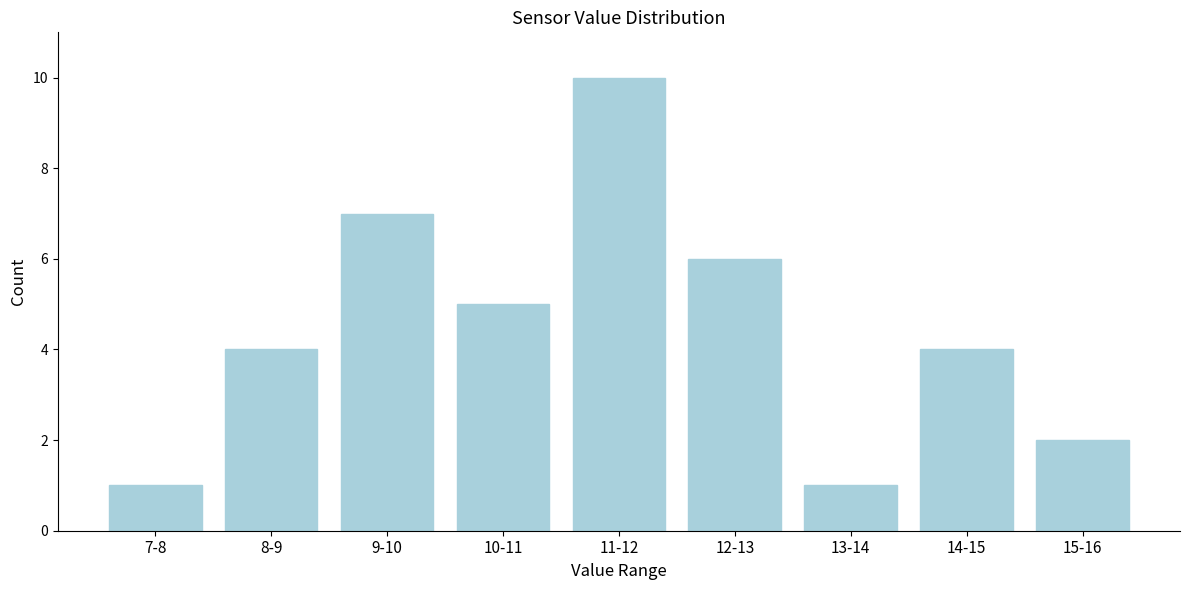

Reading left to right, list all the values displayed in this chart.

7-8=1	8-9=4	9-10=7	10-11=5	11-12=10	12-13=6	13-14=1	14-15=4	15-16=2